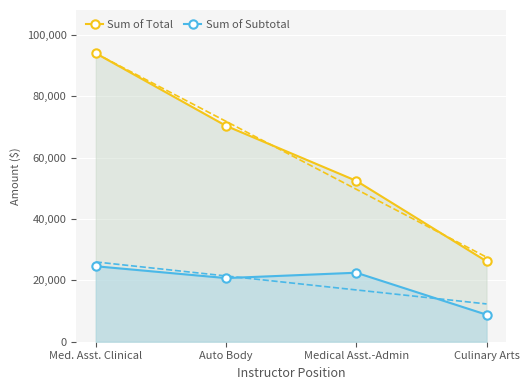

True or false: Sum of Subtotal and Sum of Total cross at least once.

False